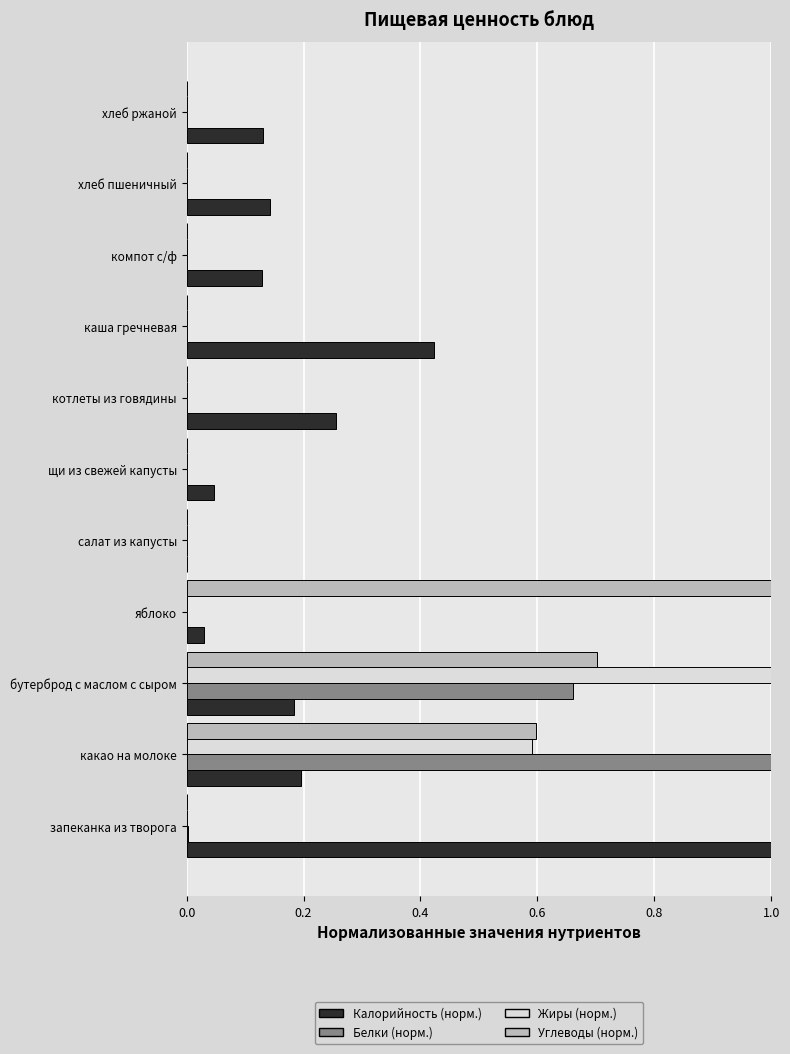

The value of Калорийность (норм.) at щи из свежей капусты is 0.1. True or false?

False